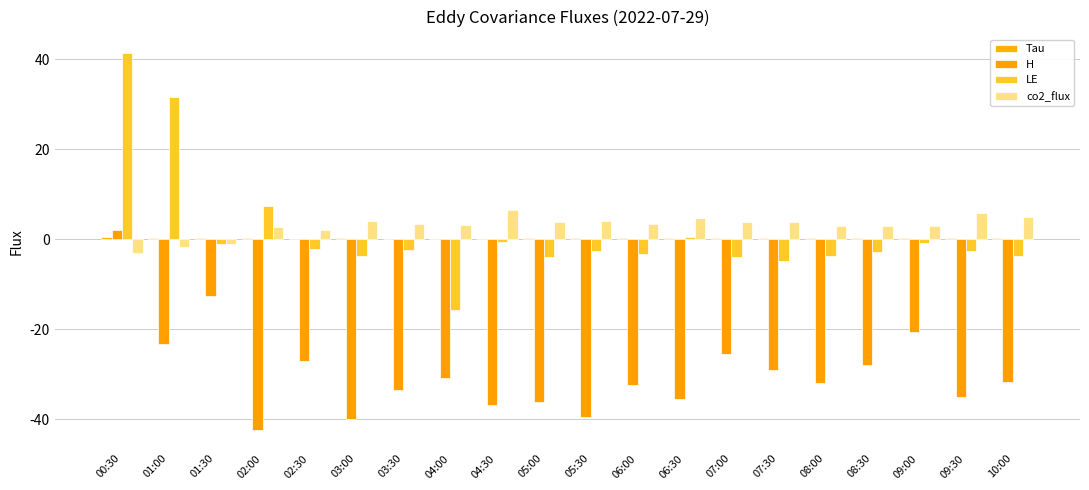

Is the value of Tau at 04:30 greater than the value of co2_flux at 01:00?

Yes